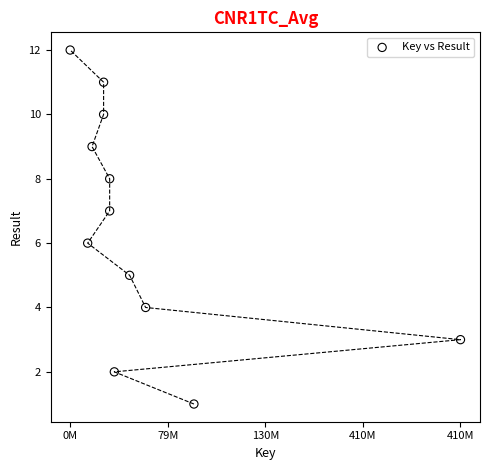

What is the range of Y values (max minus min)?

11